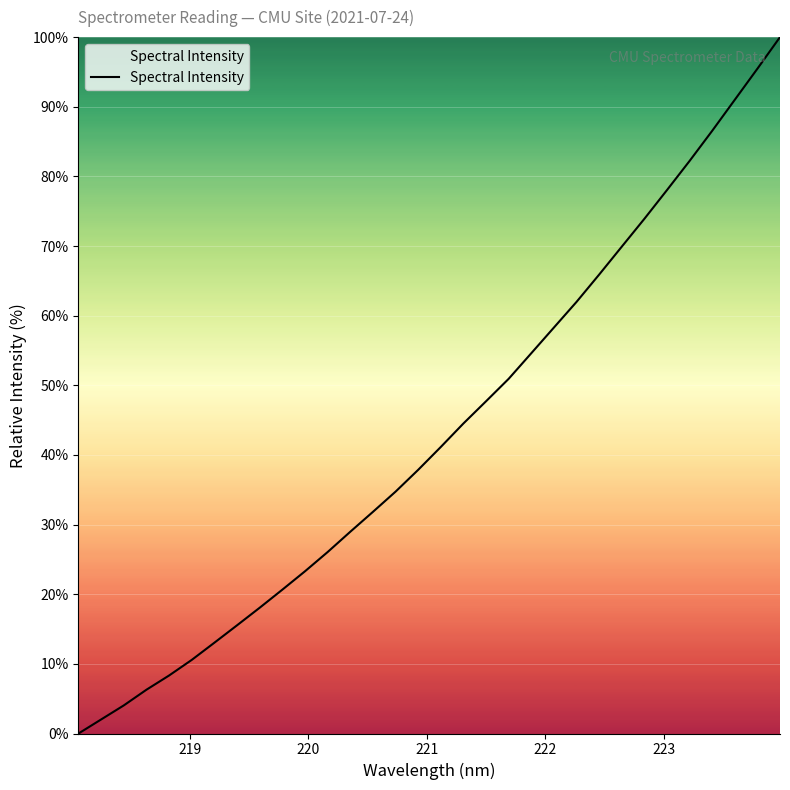

What is the difference between the maximum and minimum values?

100.0